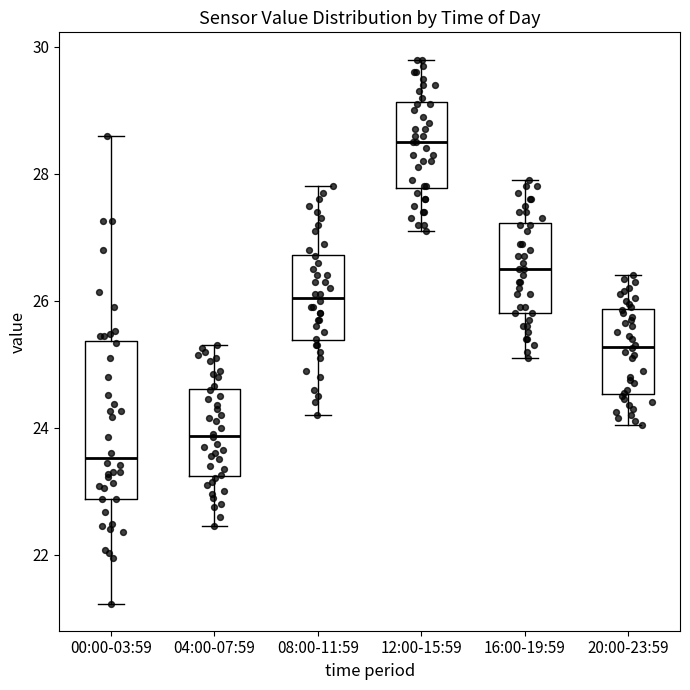

Where is the upper edge of the box for 20:00-23:59 on the y-axis? The values are not printed on the chart, so give them approximately, as read against the axis.

25.8